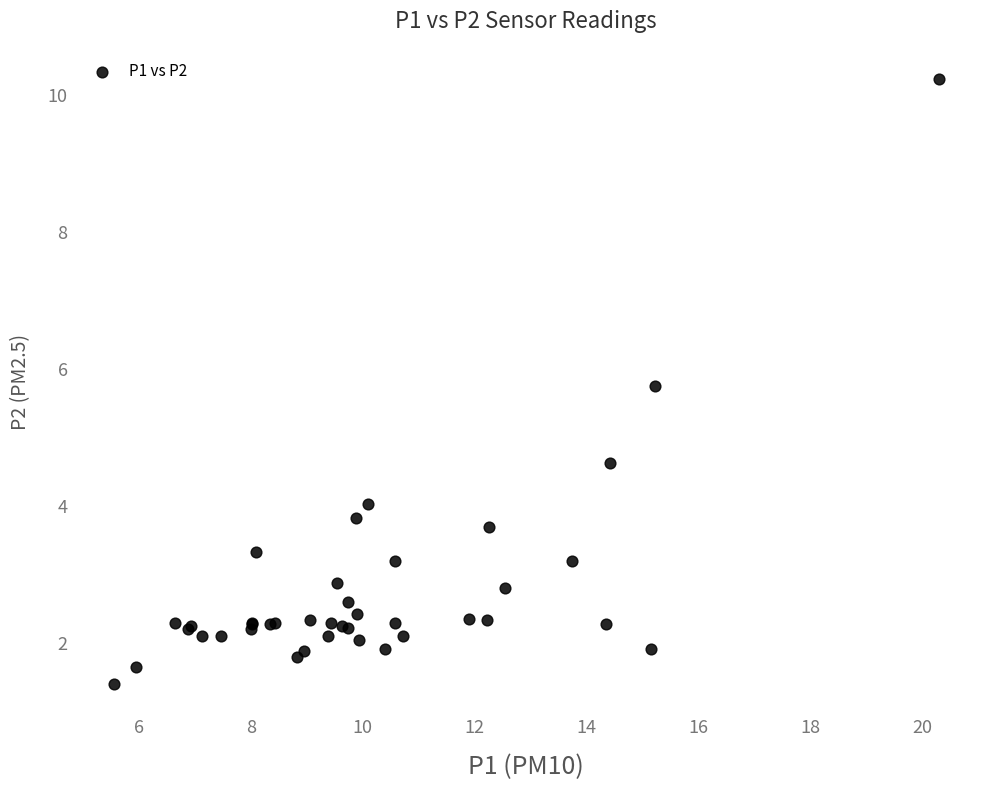

What Y value in the scatter plot is closest to 5?

4.6